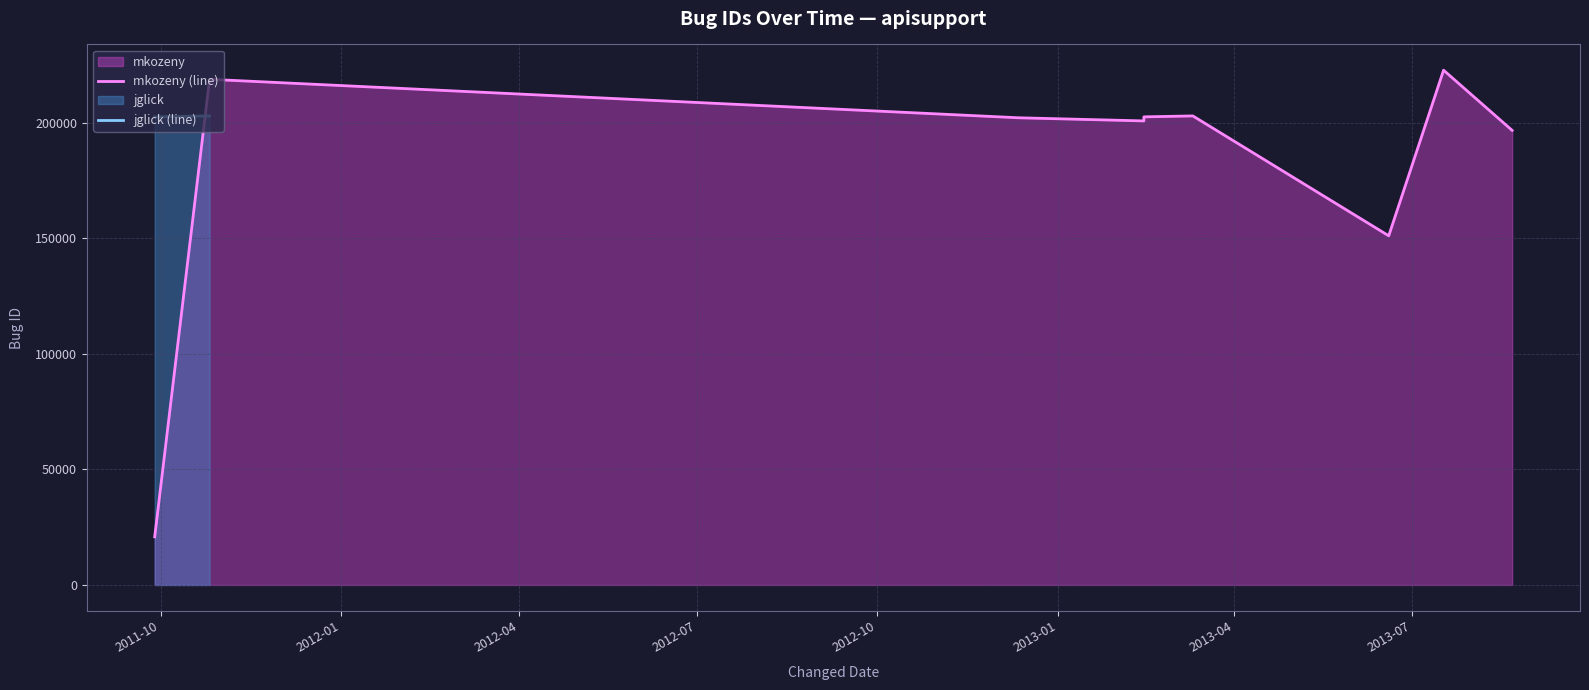

What value does the data have at 2011-10-26, to the nearest 100?

218800